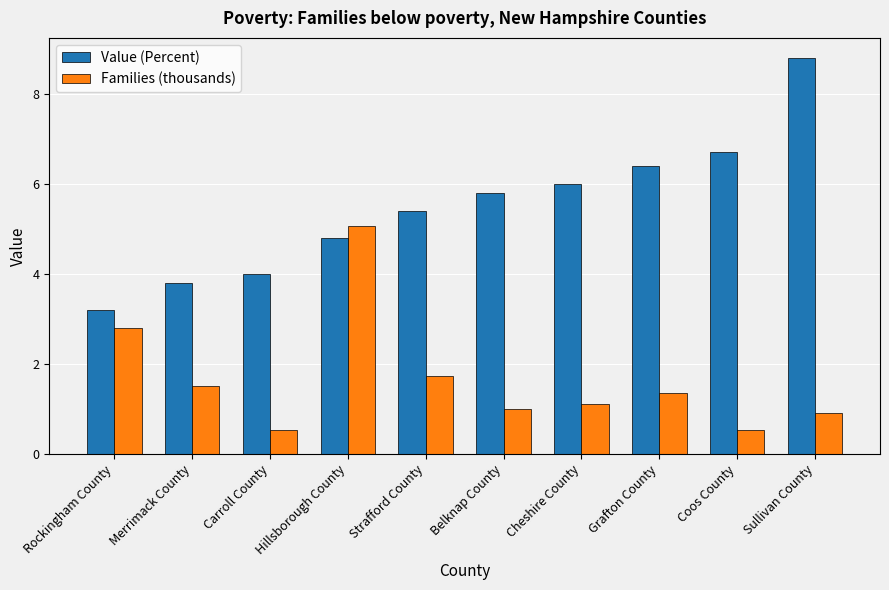

Which label corresponds to the largest value in the chart?

Sullivan County